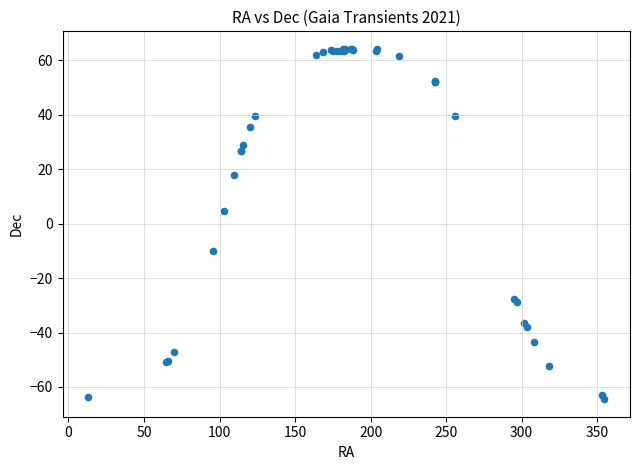

What Y value in the scatter plot is closest to 0?

4.8